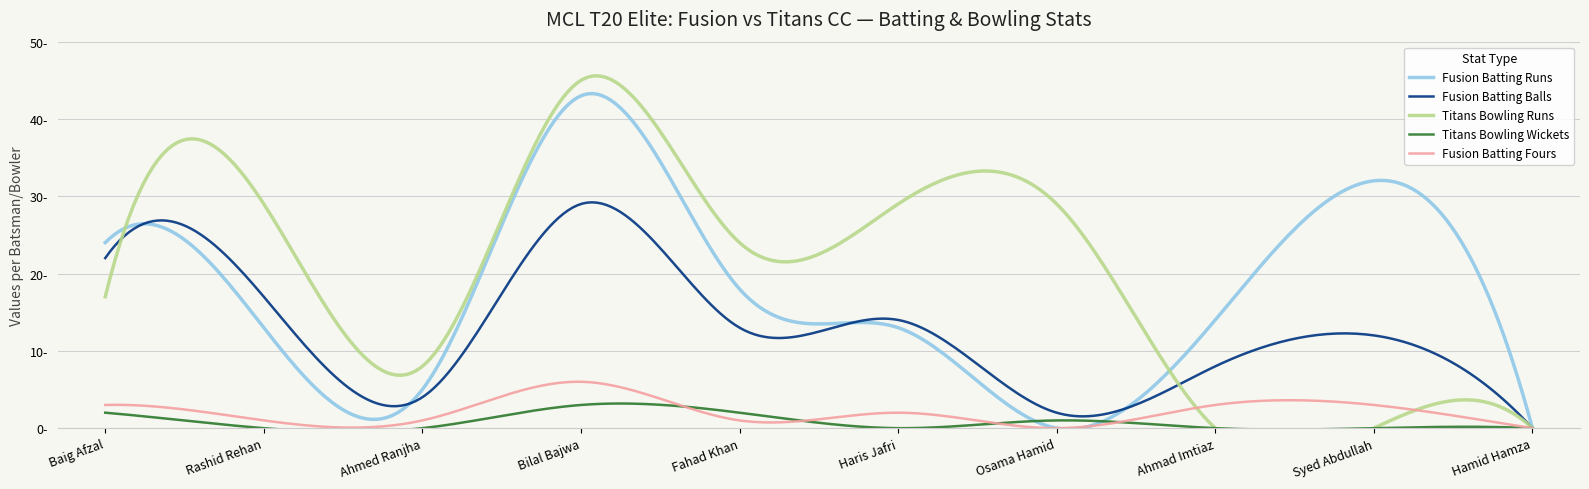

What is the greatest value displayed?

45